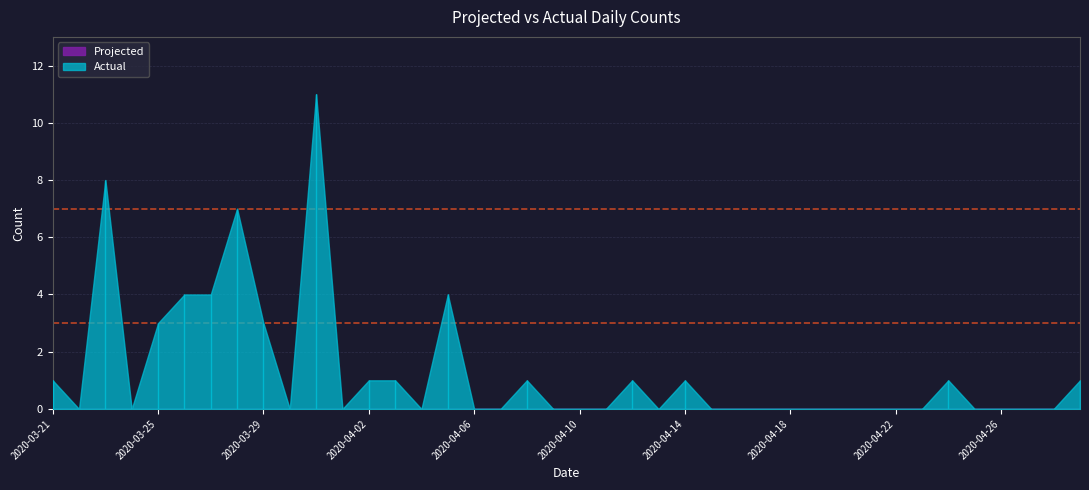

What is the difference between the maximum and minimum values in the Actual series?

11